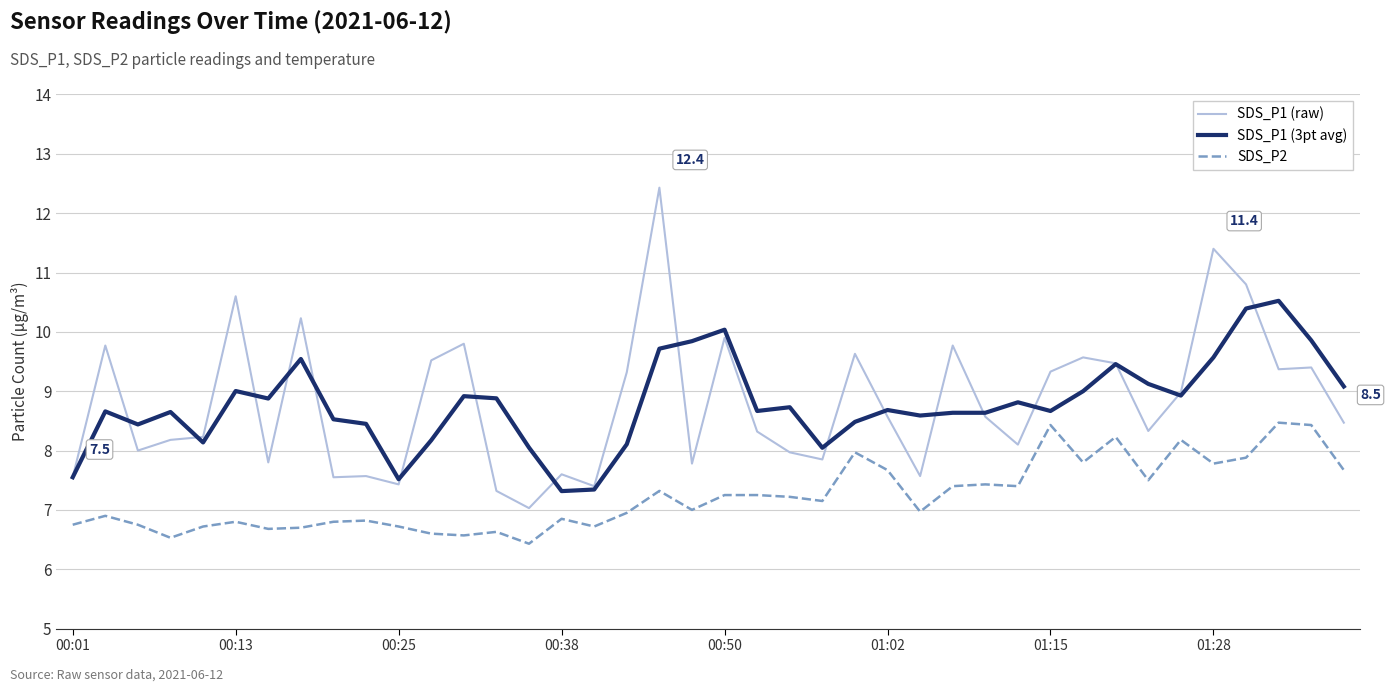

After their last crossing, which series has the higher values: SDS_P1 (3pt avg) or SDS_P1 (raw)?

SDS_P1 (3pt avg)